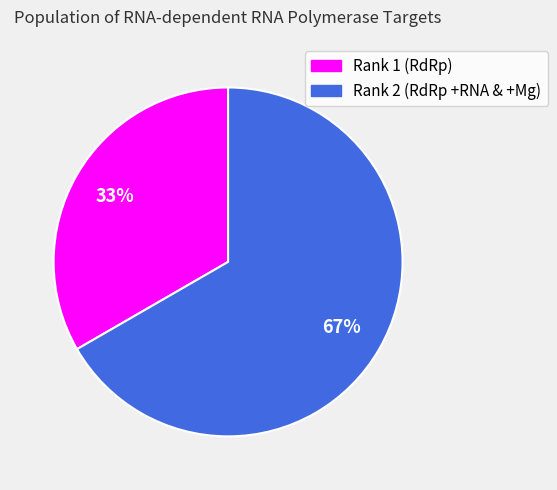

Rank the categories by value from lowest to highest.

Rank 1 (RdRp), Rank 2 (RdRp +RNA & +Mg)